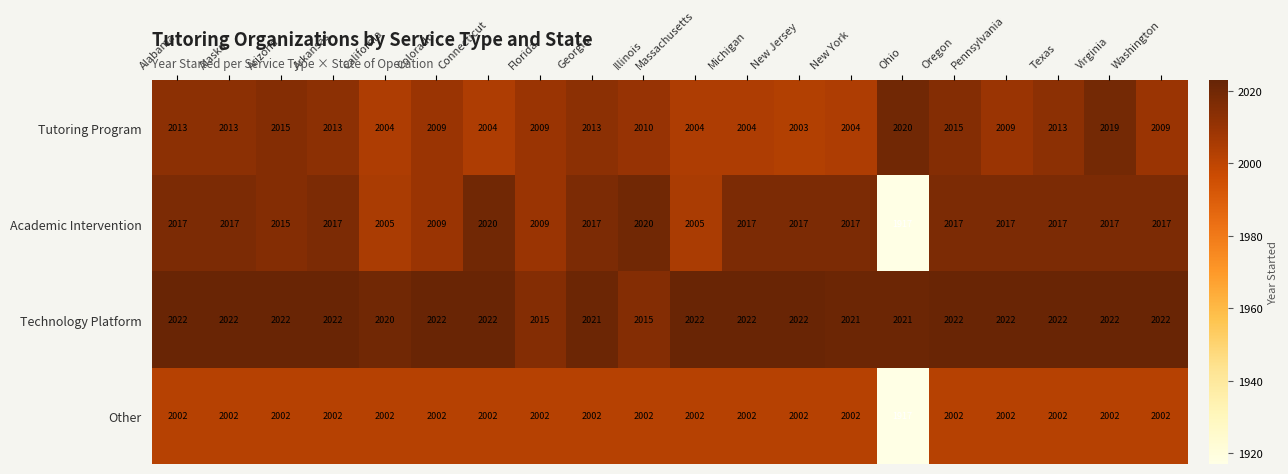

Which series has the widest spread of values?

Academic Intervention